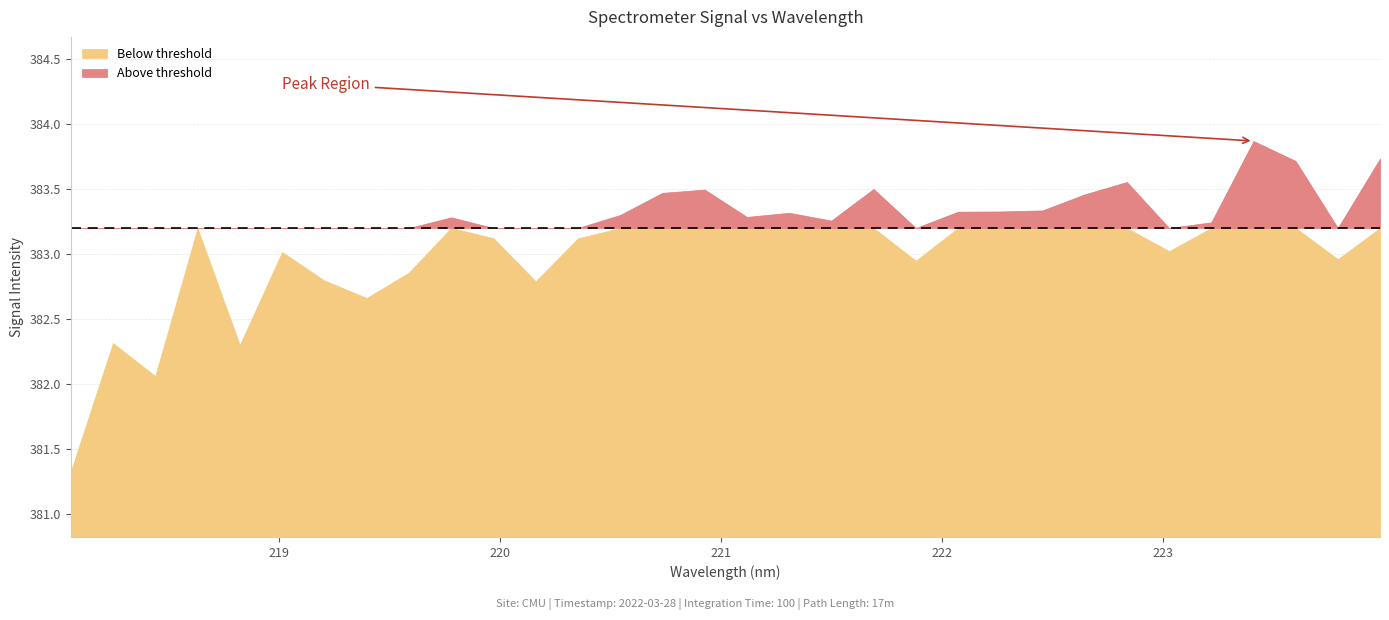

Count the number of values greater than 383.

22